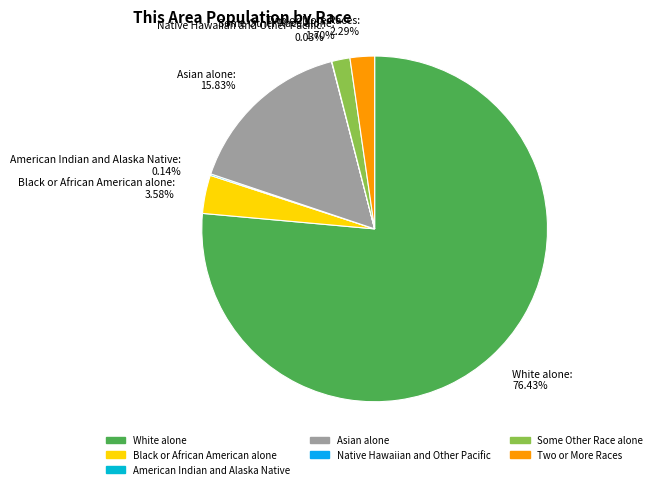

What is the ratio of the value at Asian alone to the value at Two or More Races?

6.9